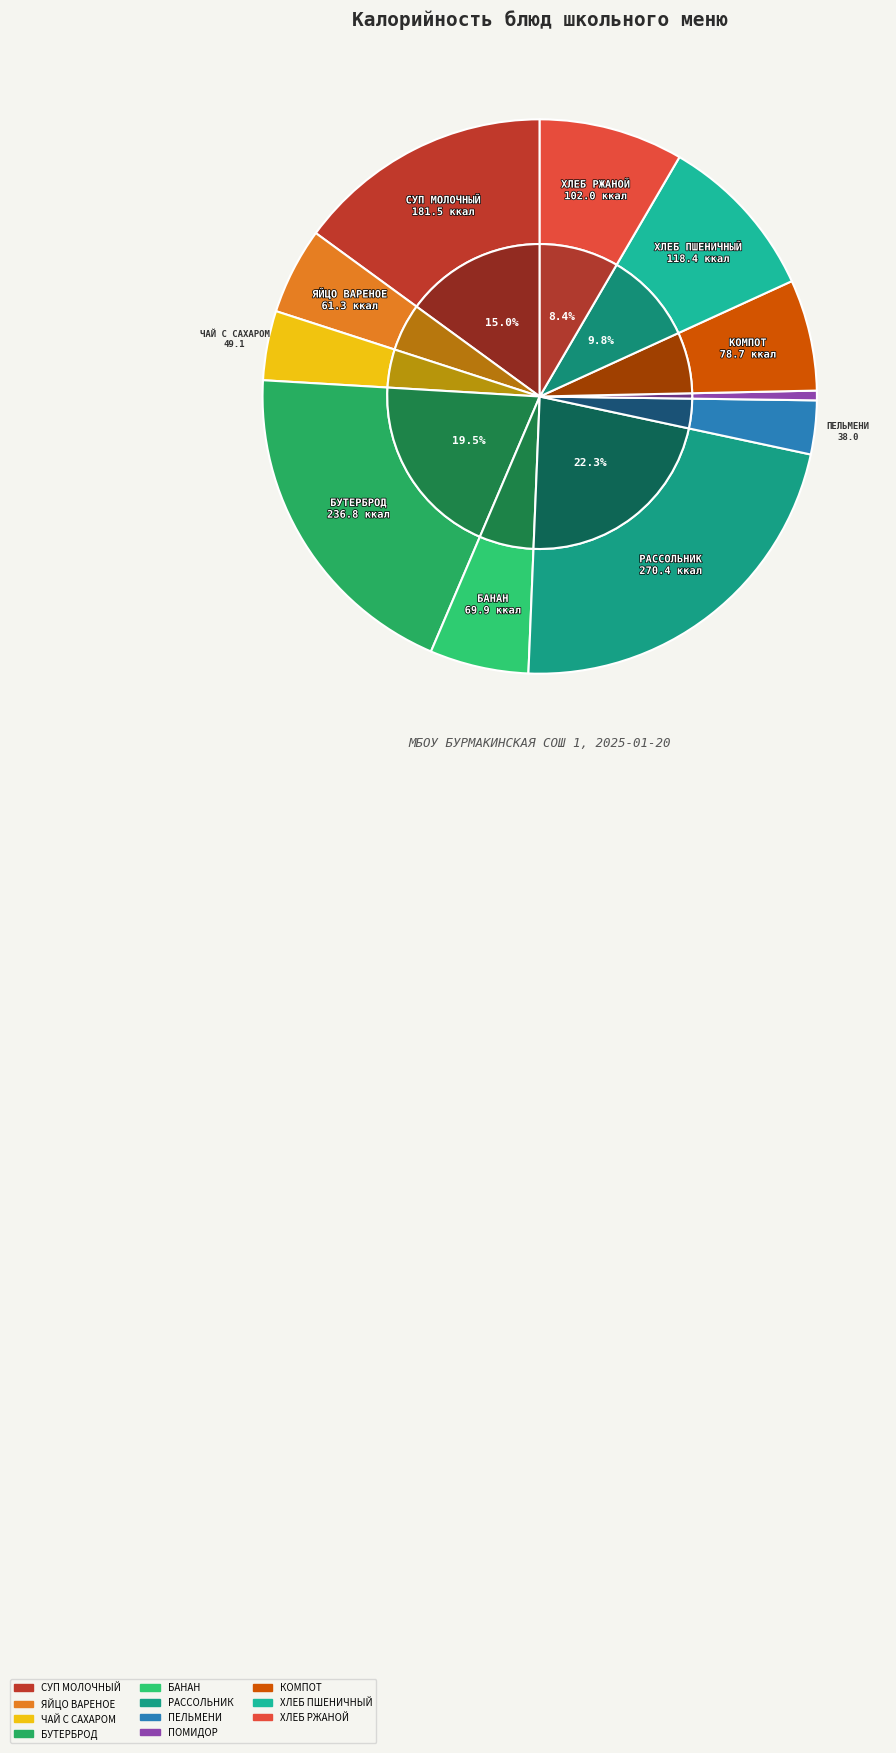

How many slices are in this pie chart?

11